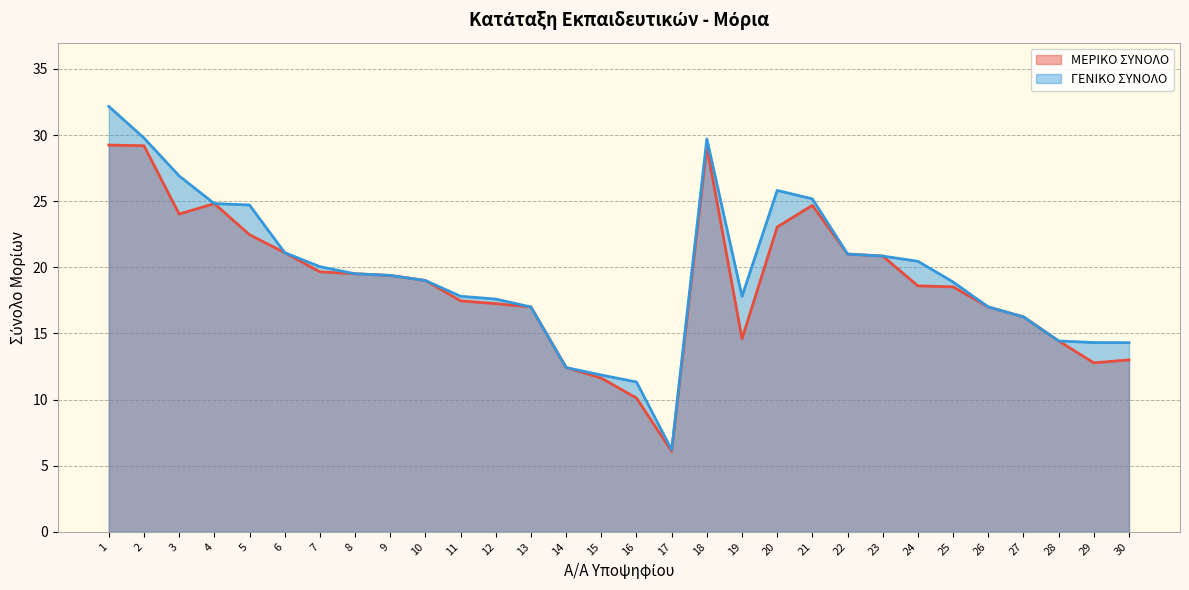

Which series has the largest total across all categories?

ΓΕΝΙΚΟ ΣΥΝΟΛΟ